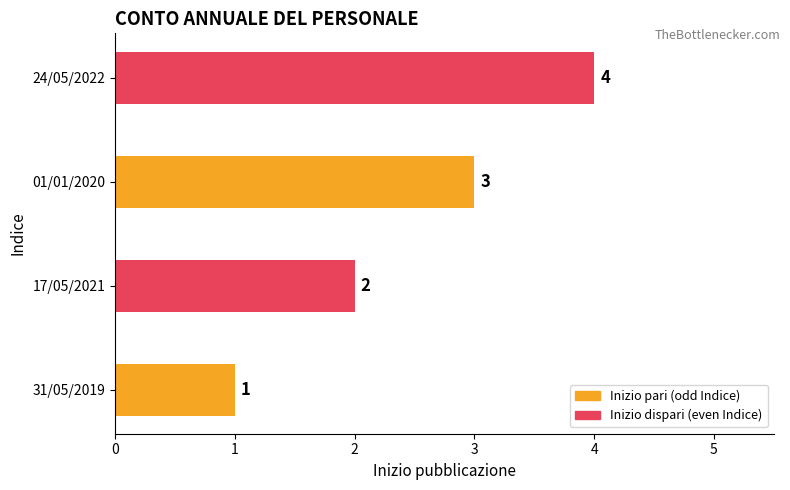

What is the difference between the maximum and minimum values?

3